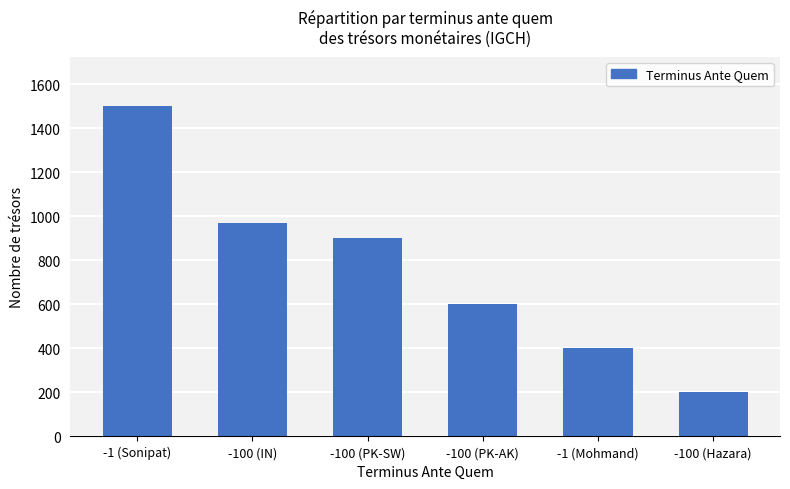

Does the chart contain stacked bars?

No